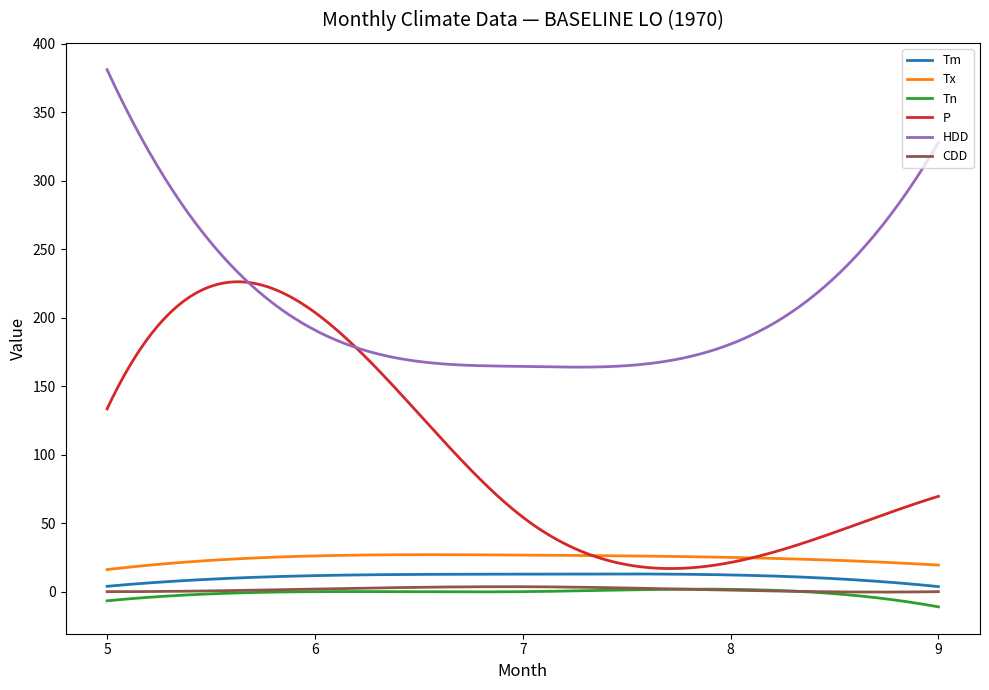

Which series has the largest total across all categories?

HDD